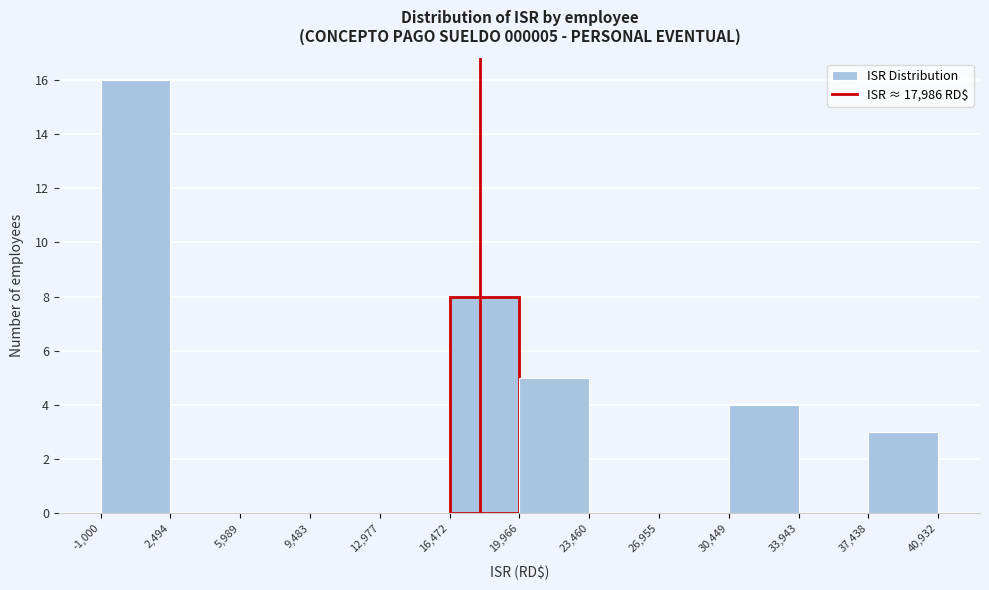

Over which range of the x-axis is the bar tallest?

-1,000 to 2,494